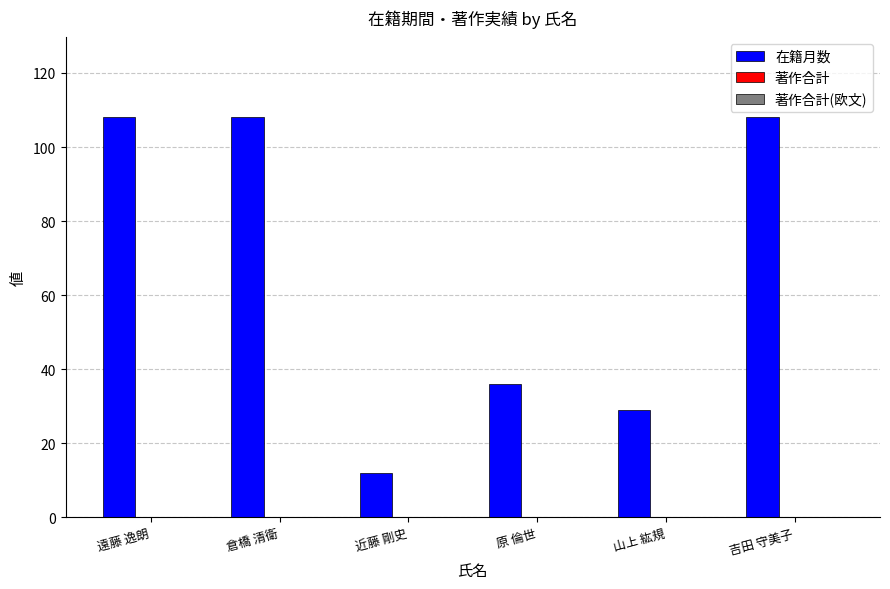

How many bars are there in total?

6